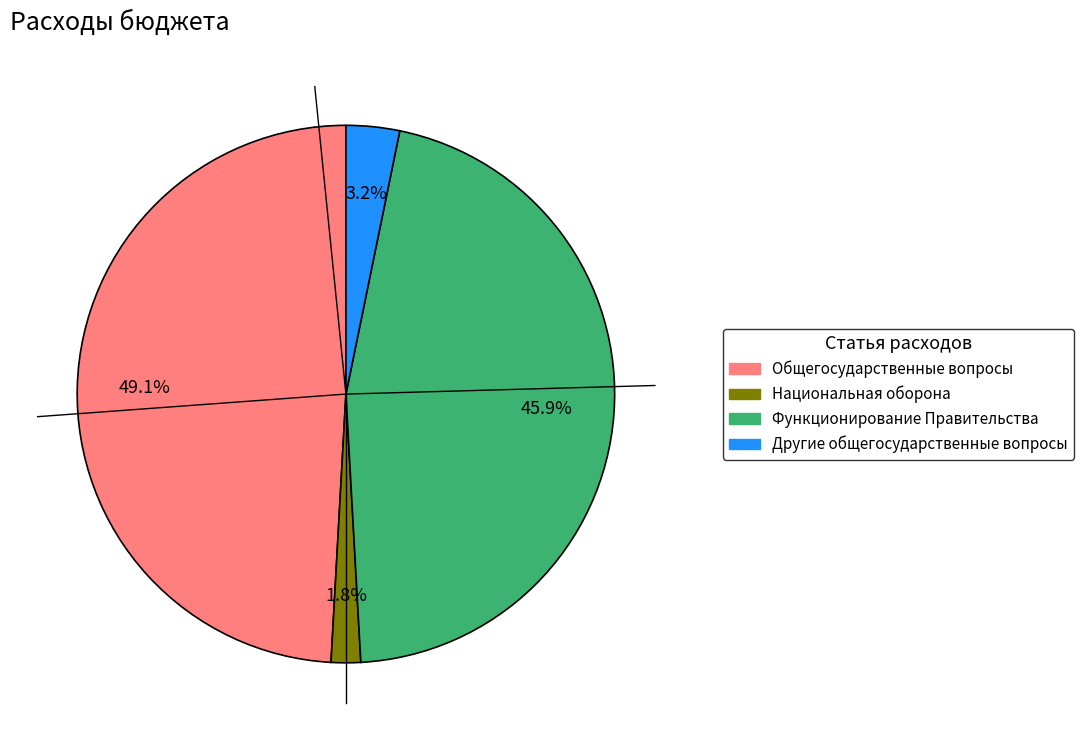

Is there a majority slice in this chart?

No